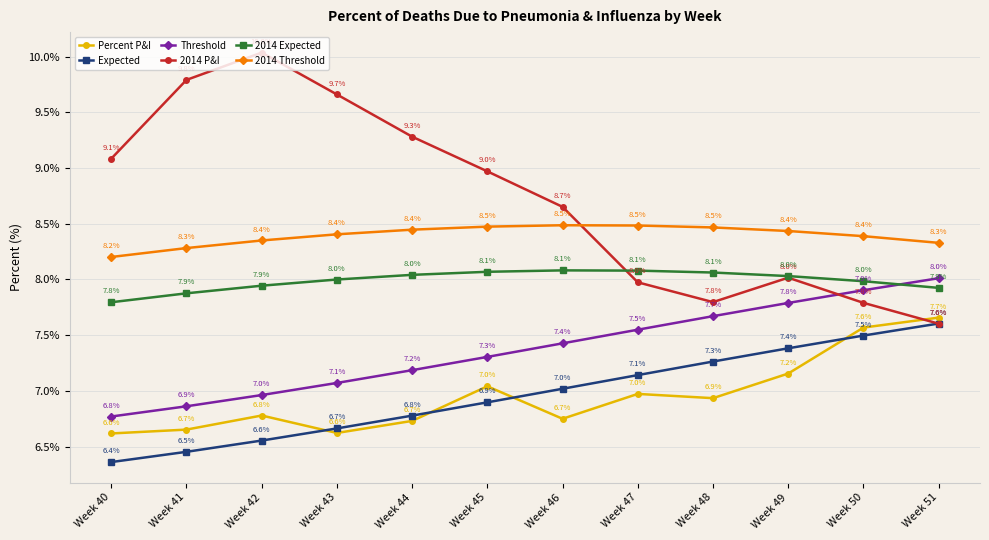

Rank the series by their maximum value, from highest to lowest.

2014 P&I, 2014 Threshold, 2014 Expected, Threshold, Percent P&I, Expected